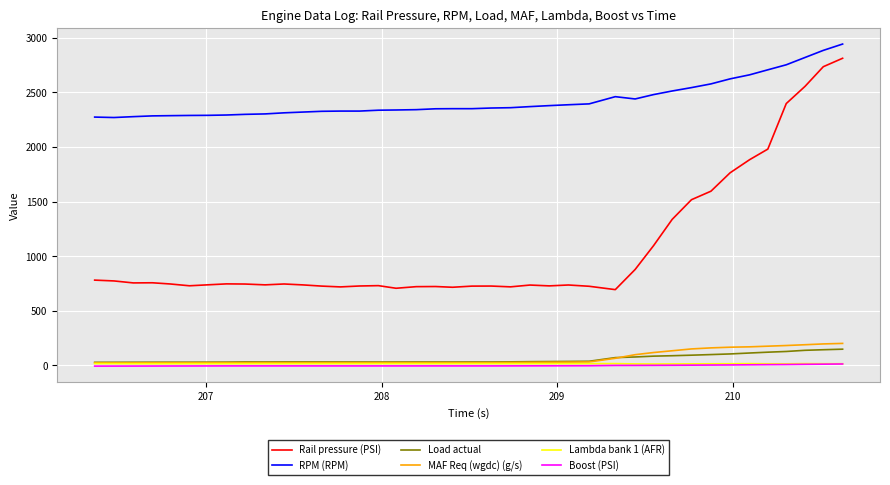

True or false: RPM (RPM) and Boost (PSI) cross at least once.

False